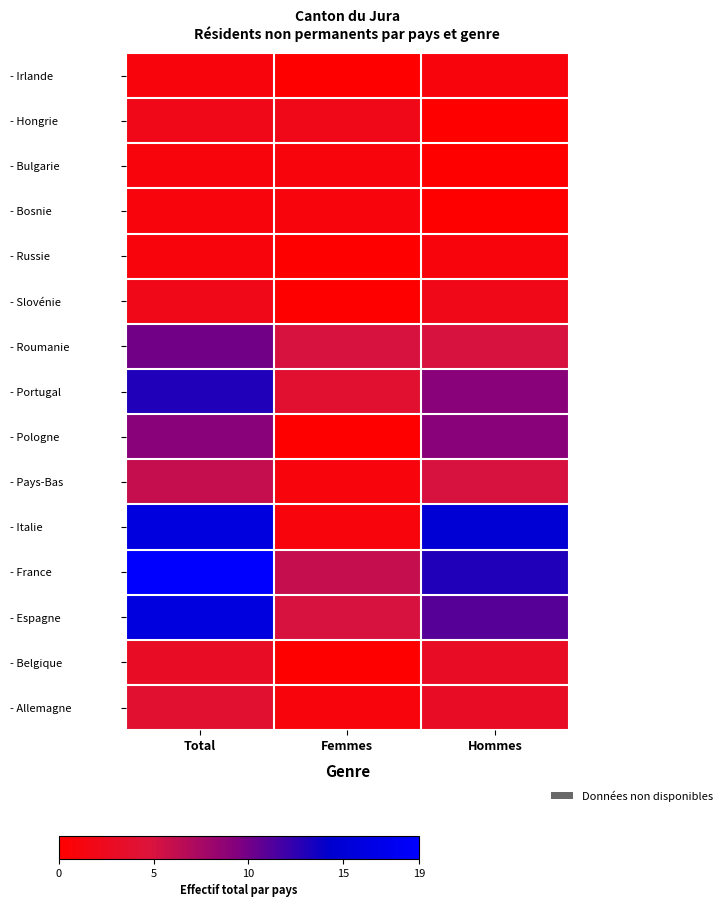

What is the difference between the highest and lowest values at Femmes?

6